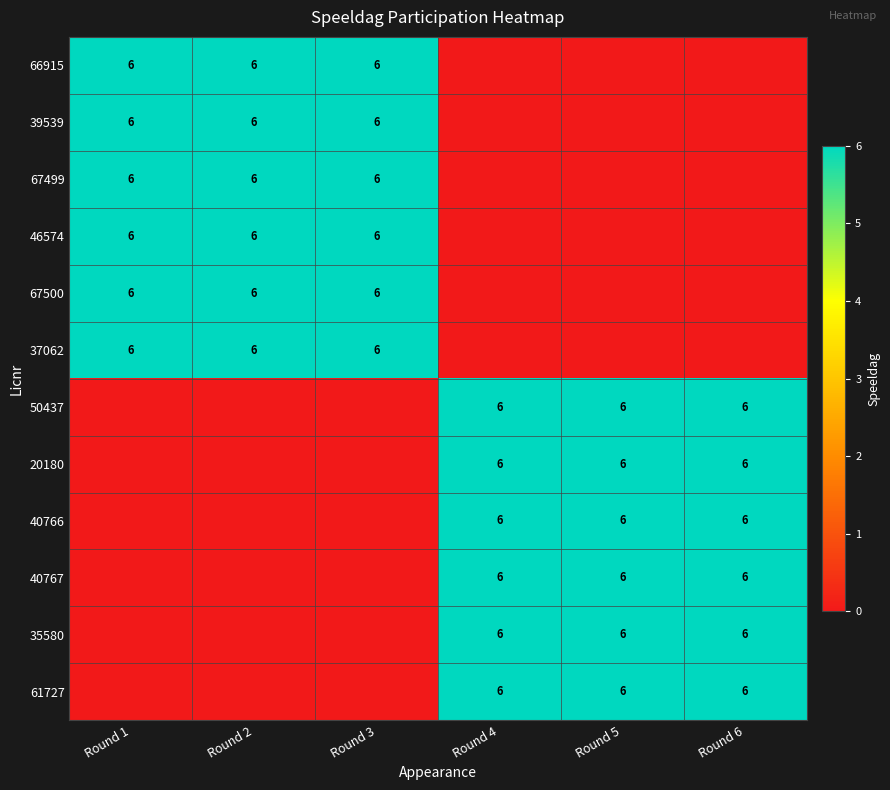

At how many categories does at least one series exceed 2?

6